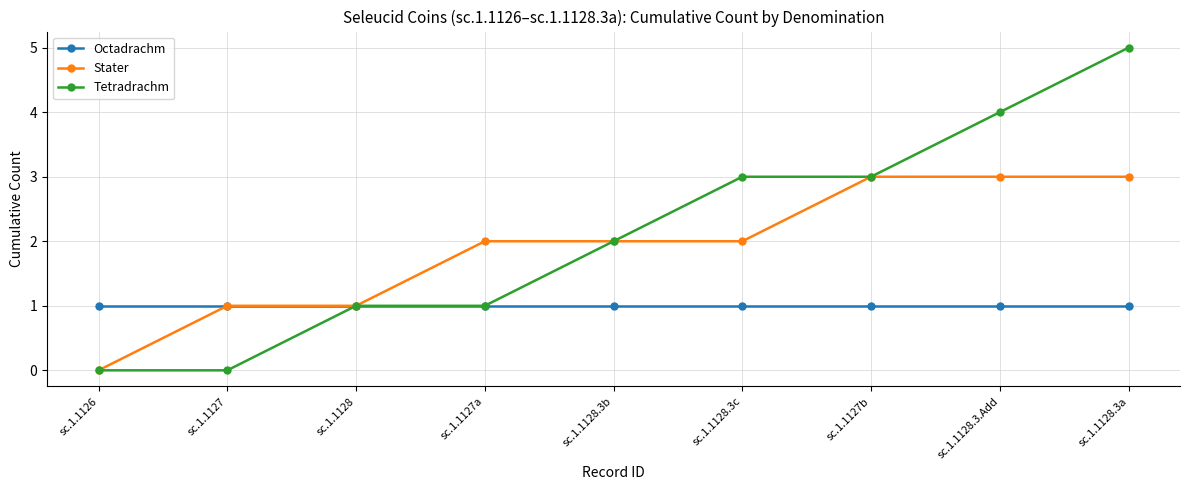

Reading left to right, what are all the values shown in this chart?

Octadrachm: sc.1.1126=1	sc.1.1127=1	sc.1.1128=1	sc.1.1127a=1	sc.1.1128.3b=1	sc.1.1128.3c=1	sc.1.1127b=1	sc.1.1128.3.Add=1	sc.1.1128.3a=1
Stater: sc.1.1126=0	sc.1.1127=1	sc.1.1128=1	sc.1.1127a=2	sc.1.1128.3b=2	sc.1.1128.3c=2	sc.1.1127b=3	sc.1.1128.3.Add=3	sc.1.1128.3a=3
Tetradrachm: sc.1.1126=0	sc.1.1127=0	sc.1.1128=1	sc.1.1127a=1	sc.1.1128.3b=2	sc.1.1128.3c=3	sc.1.1127b=3	sc.1.1128.3.Add=4	sc.1.1128.3a=5